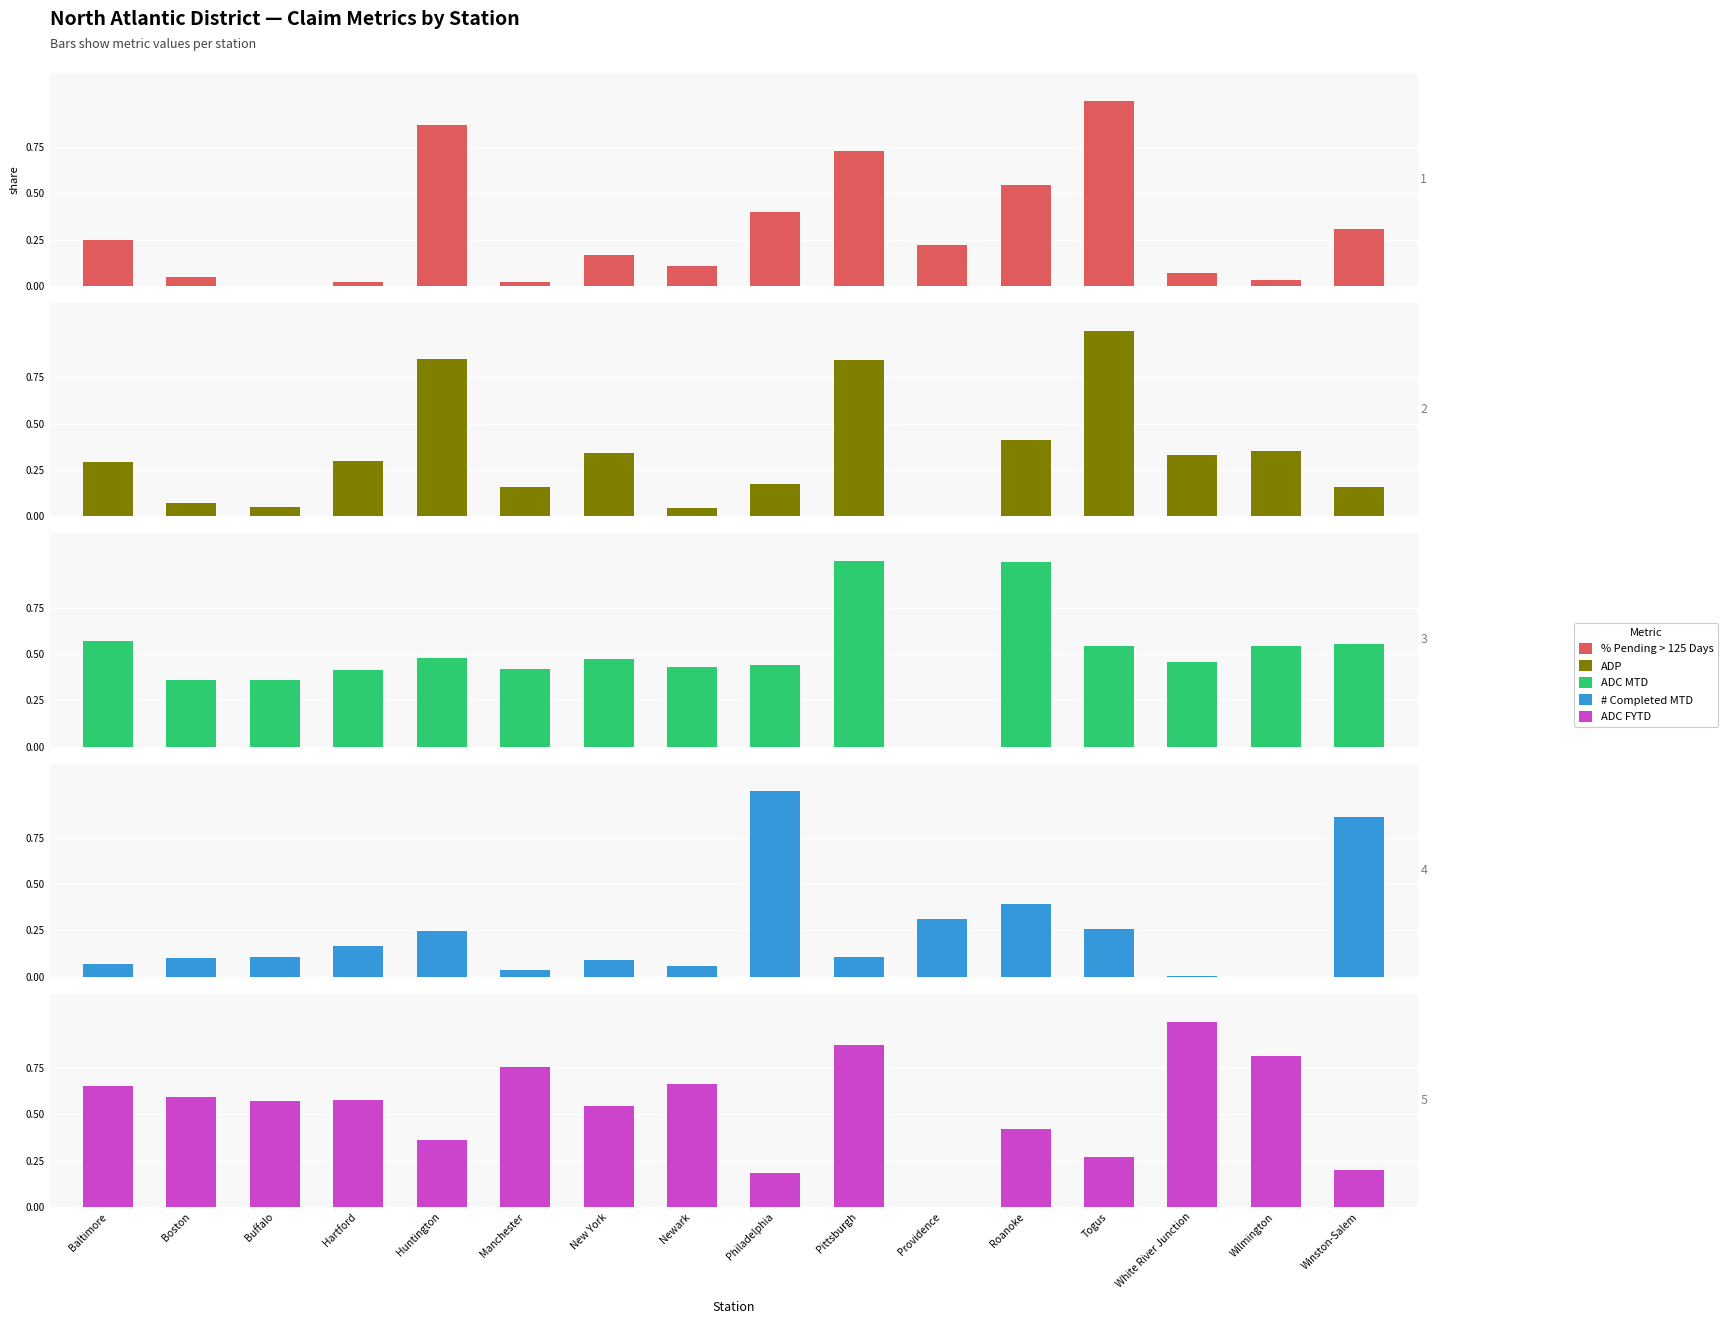

Which series has the widest spread of values?

% Pending > 125 Days